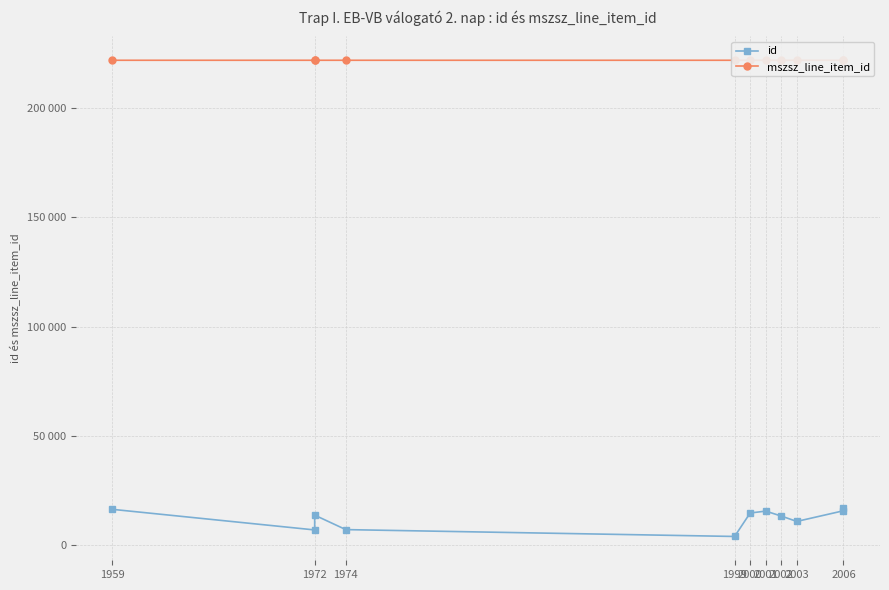

Is the value of mszsz_line_item_id at 1959 greater than the value of id at 1972?

Yes